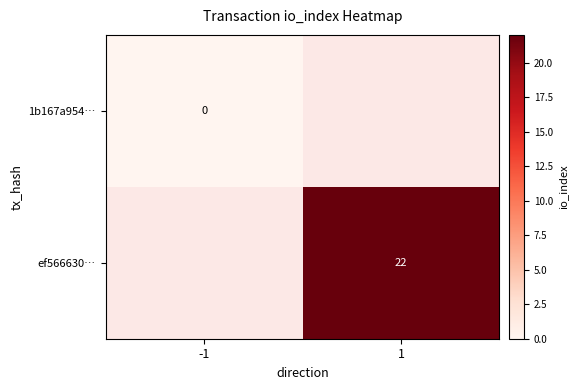

The ef566630… series shows 37 at 1. True or false?

False